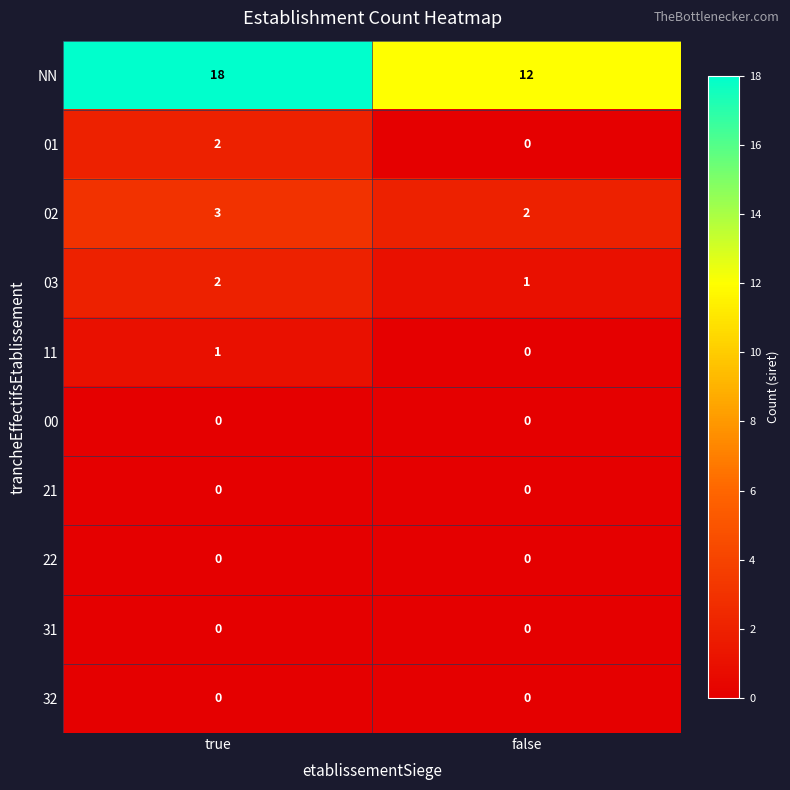

Is it true that 02 equals 3 at true?

True